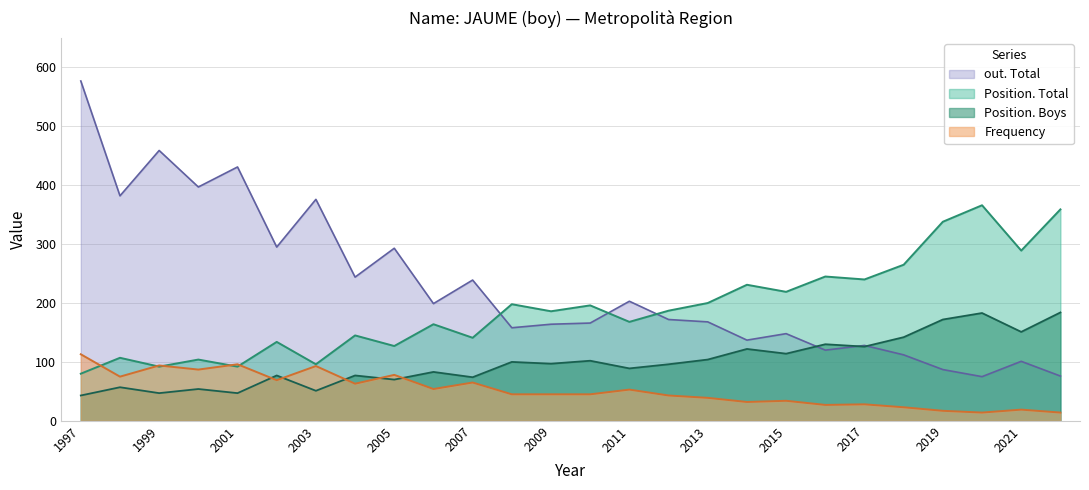

Is the value of Position. Total at 2001 greater than the value of out. Total at 2019?

Yes